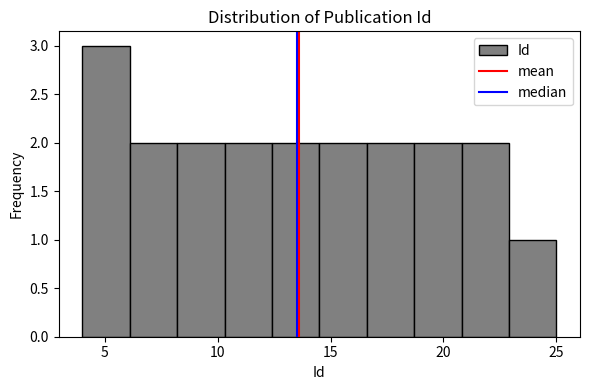

Reading left to right, list every bar in this chart as the range it spans on the x-axis followed by its height. Neither the bar edges nor the heights are printed on the chart, so give them approximately, as read against the axes.

4.0 to 6.1: 3
6.1 to 8.2: 2
8.2 to 10.3: 2
10.3 to 12.4: 2
12.4 to 14.5: 2
14.5 to 16.6: 2
16.6 to 18.7: 2
18.7 to 20.8: 2
20.8 to 22.9: 2
22.9 to 25.0: 1